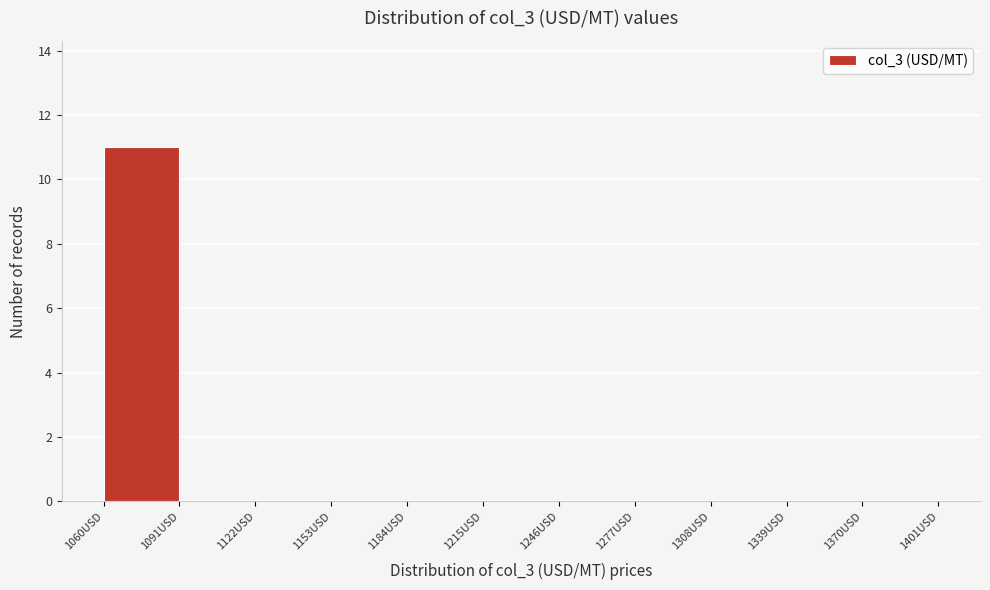

Reading left to right, transcribe this chart: for each bar, give the range it covers on the x-axis and its height. Neither the bar edges nor the heights are printed on the chart, so give them approximately, as read against the axes.

1060 to 1091: 11
1091 to 1122: 0
1122 to 1153: 0
1153 to 1184: 0
1184 to 1215: 0
1215 to 1246: 0
1246 to 1277: 0
1277 to 1308: 0
1308 to 1339: 0
1339 to 1370: 0
1370 to 1401: 0